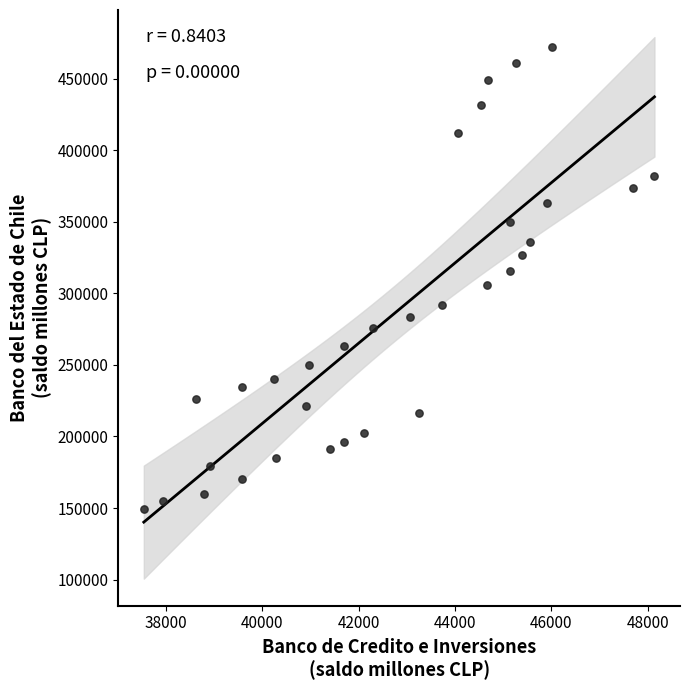

What is the range of Y values (max minus min)?

323315